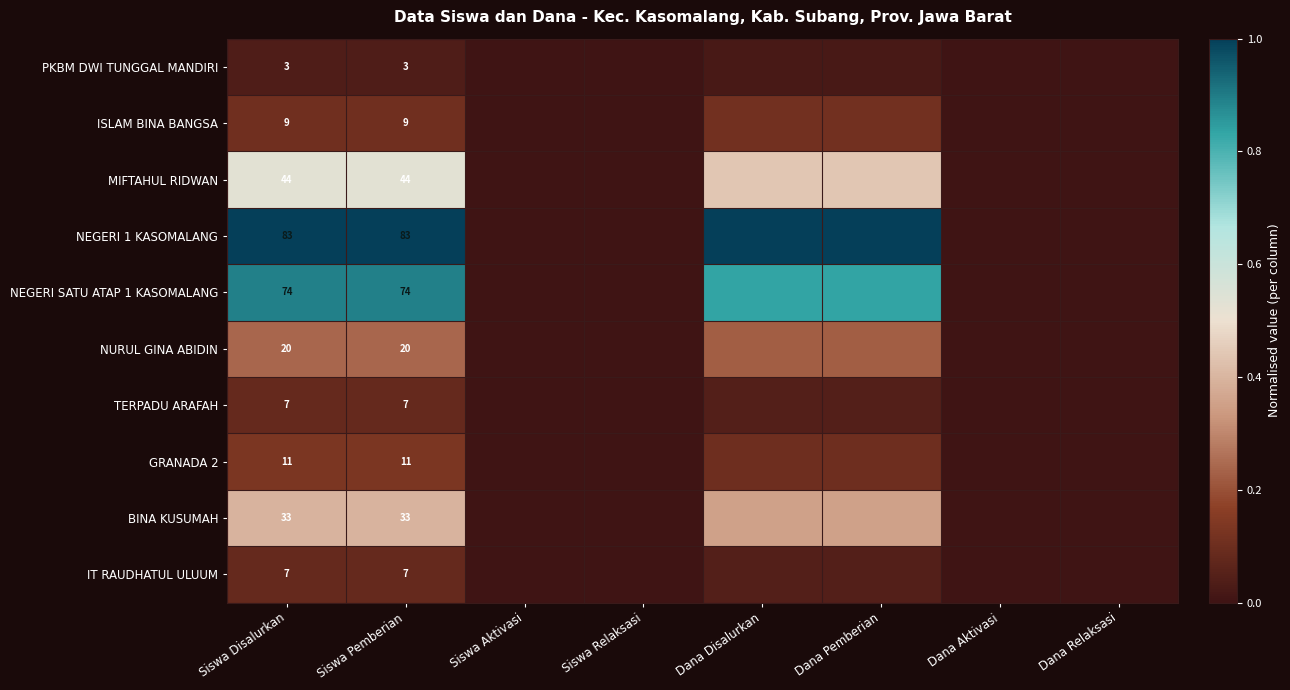

Is the value of PKBM DWI TUNGGAL MANDIRI at Dana Disalurkan greater than the value of NEGERI 1 KASOMALANG at Dana Relaksasi?

Yes